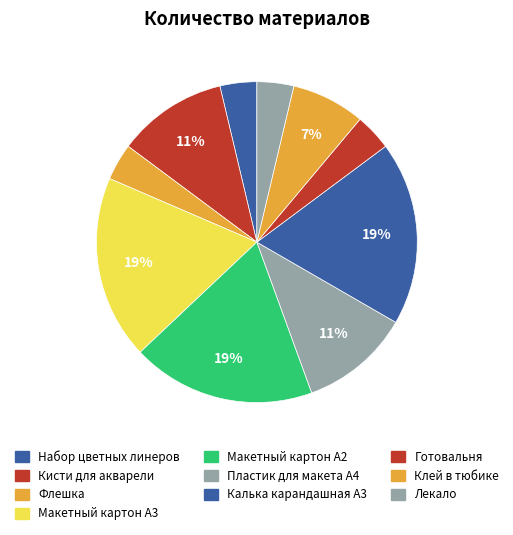

Does Набор цветных линеров represent more than half of the total?

No